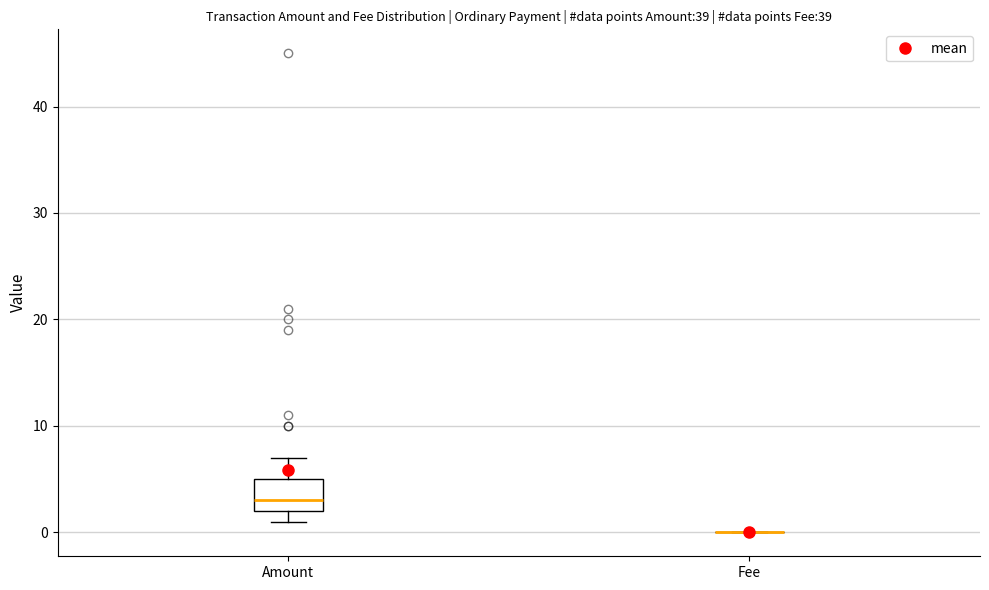

Reading left to right, read every box against the y-axis: the position of its median line, the range the box covers, and the ends of its whiskers. The values are not printed on the chart, so give them approximately, as read against the axis.

Amount: median 3, box 2 to 5, whiskers 1 to 7
Fee: box collapsed to a line at 0, whiskers 0 to 0